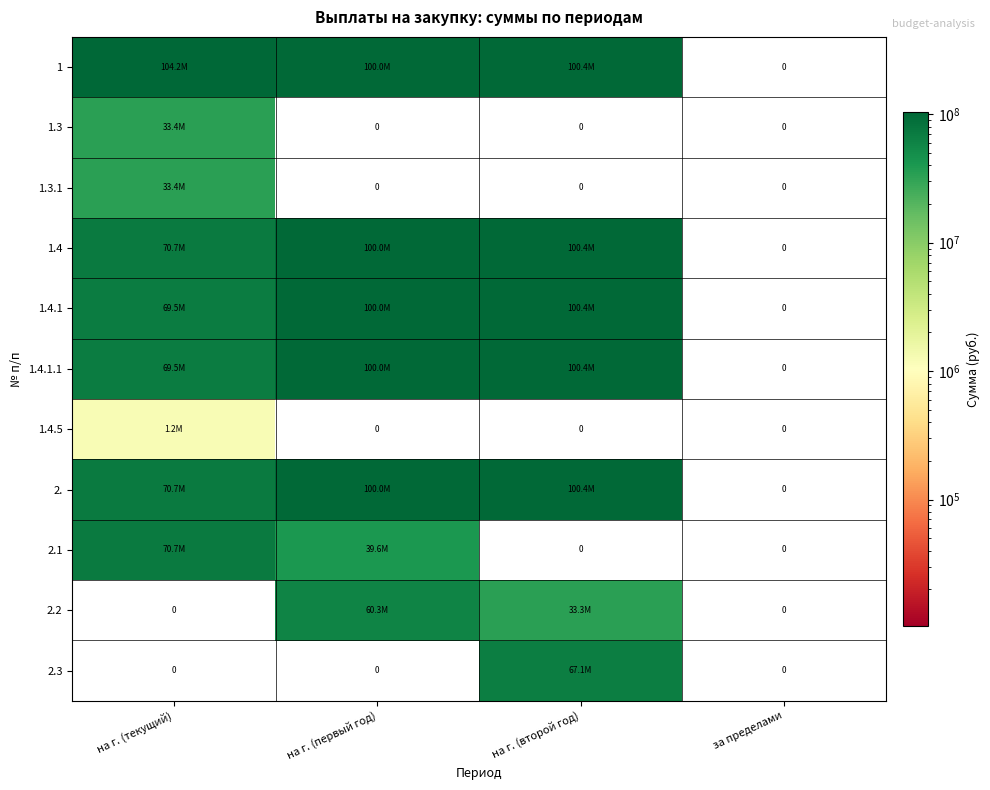

List the labels in order of 1 value, smallest first.

за пределами, на г. (первый год), на г. (второй год), на г. (текущий)